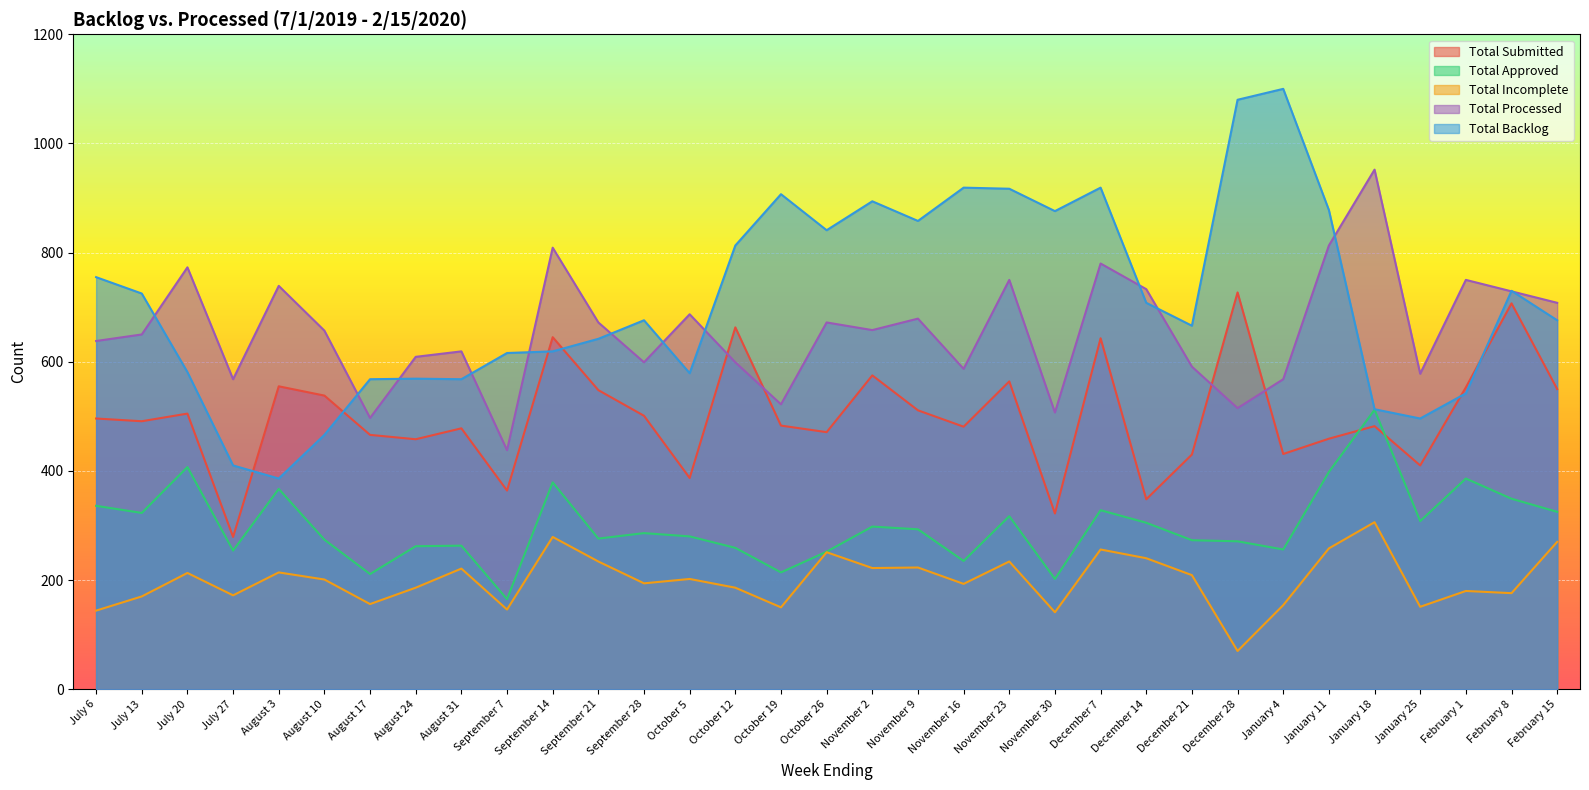

How many interior local valleys does the Total Incomplete series have?

11